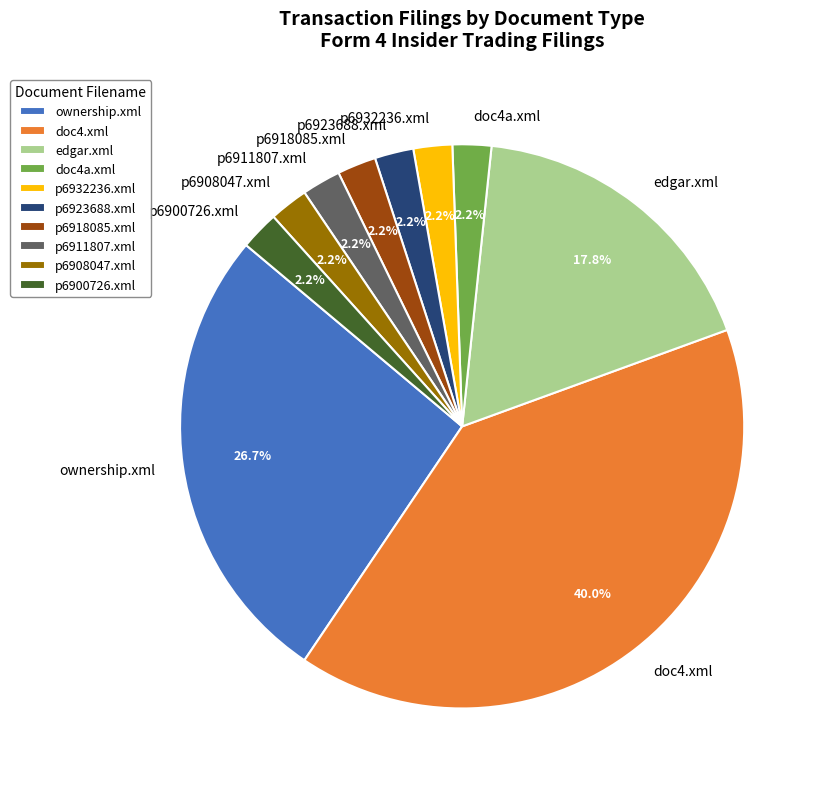

What is the largest slice in the pie chart?

doc4.xml